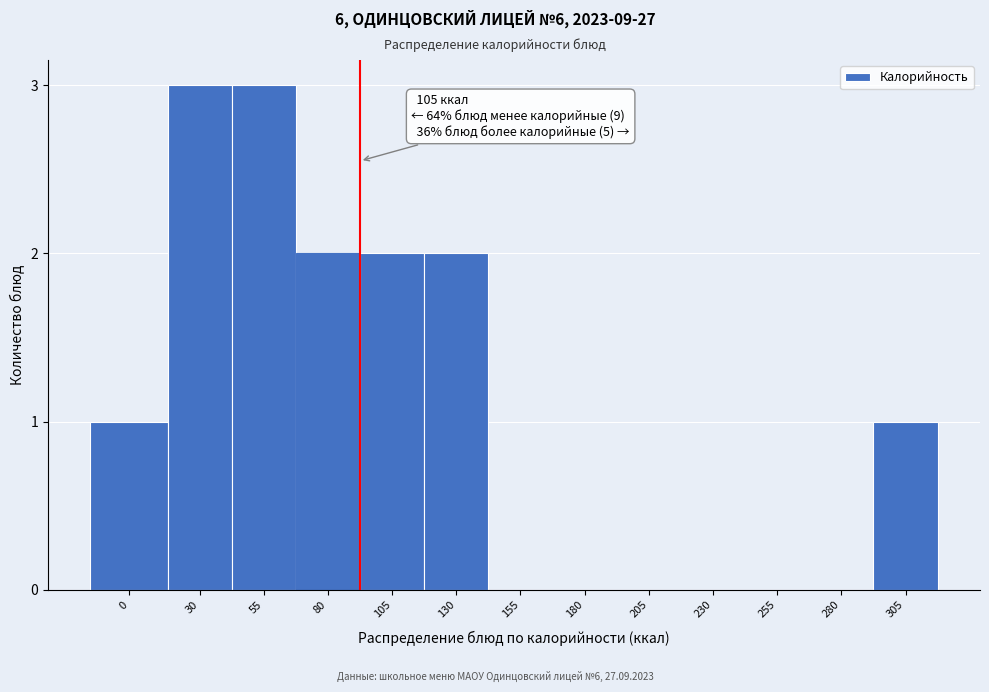

Reading right to left, what are all the values shown in this chart?

305=1	280=0	255=0	230=0	205=0	180=0	155=0	130=2	105=2	80=2	55=3	30=3	0=1